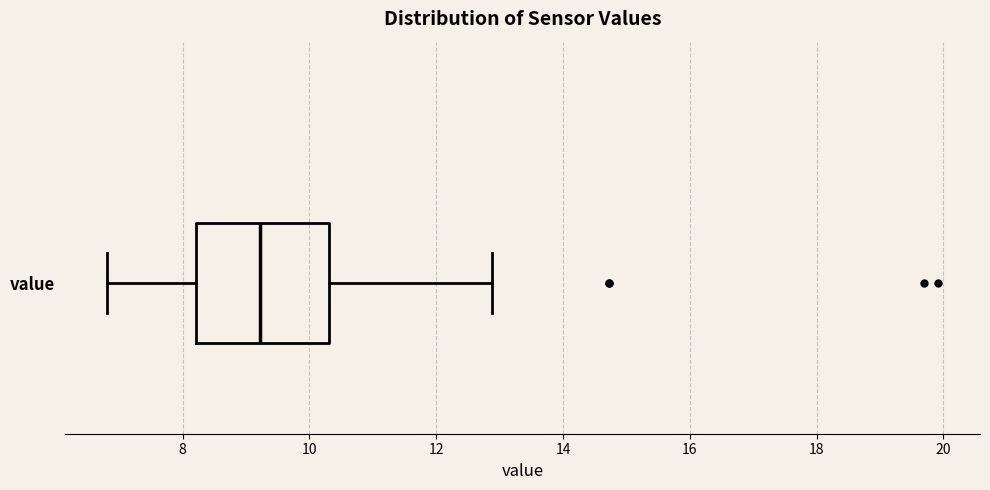

Transcribe this box plot: give where the median line is, the range the box spans, and where the two whiskers end, as read against the x-axis. The values are not printed on the chart, so give them approximately, as read against the axis.

median 9.2, box 8.2 to 10.4, whiskers 6.8 to 12.8